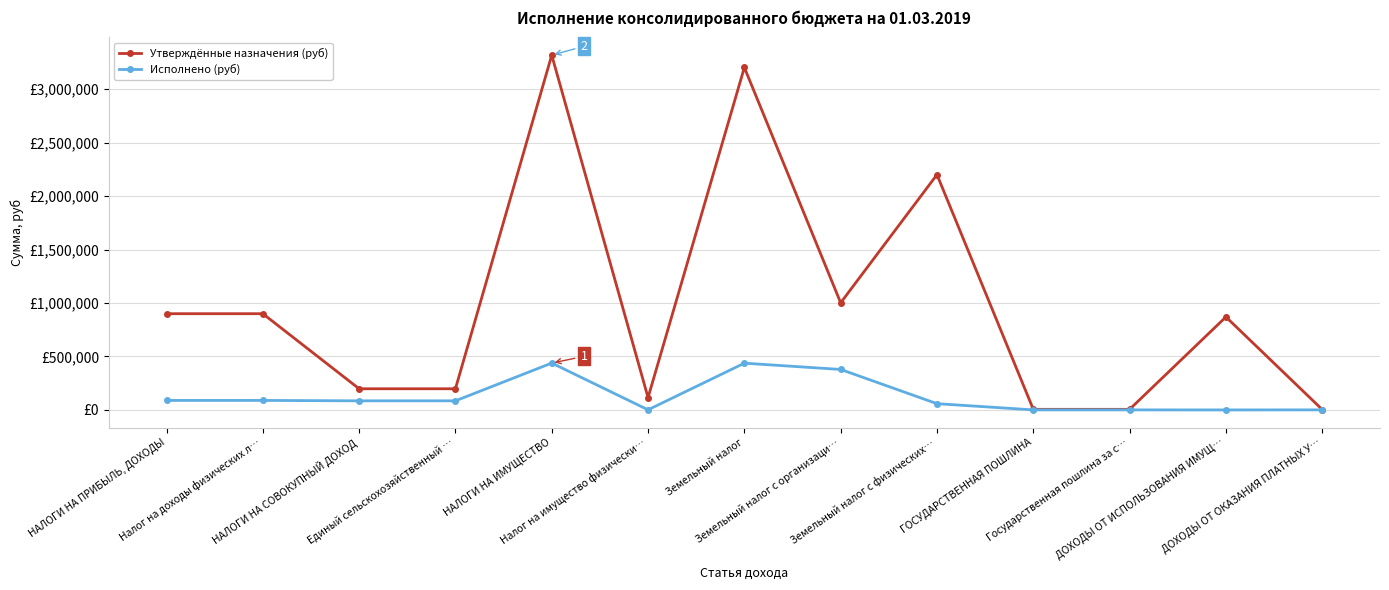

Does the chart have visible grid lines?

Yes